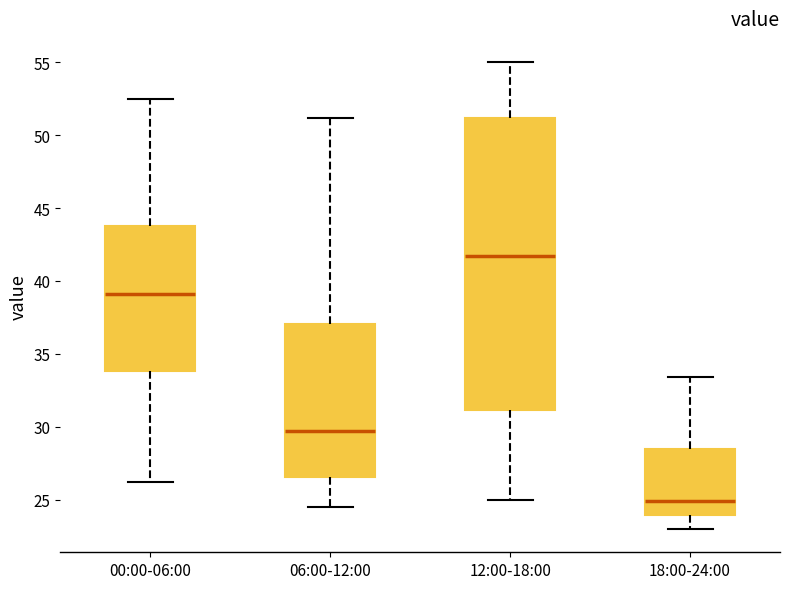

Which box is the tallest, from its lower edge to its upper edge?

12:00-18:00